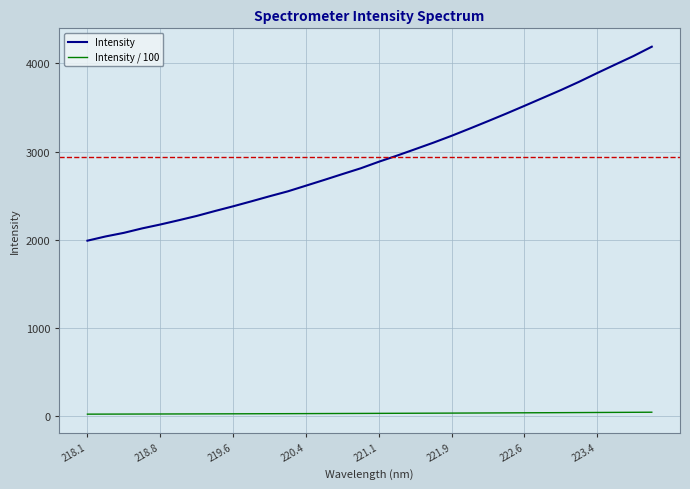

Which series has the largest total across all categories?

Intensity